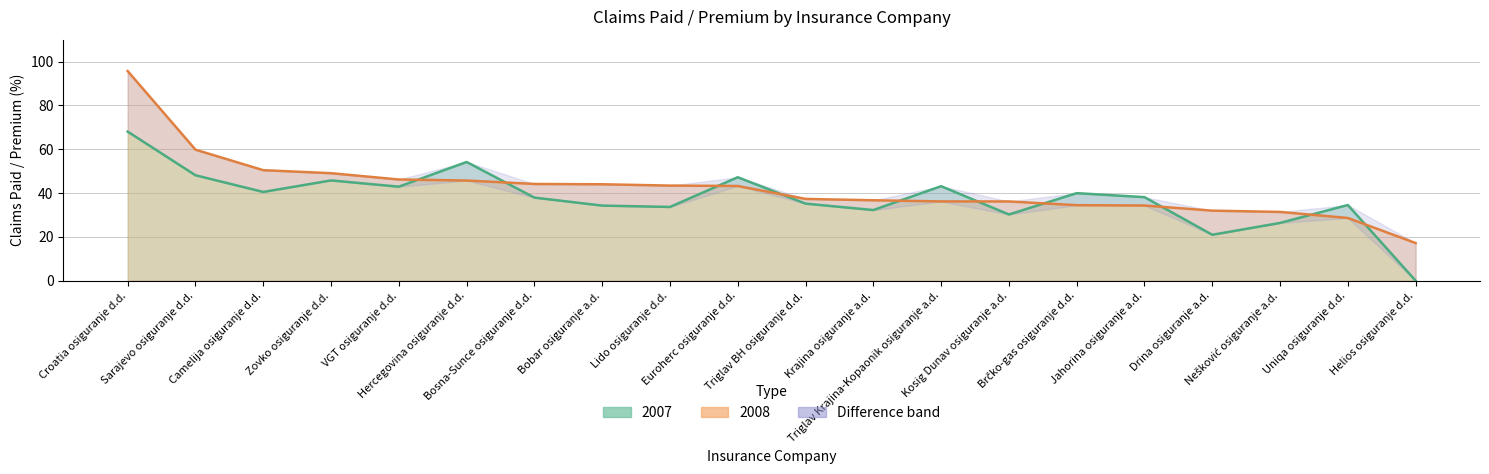

At which category is the sum across all series the highest?

Croatia osiguranje d.d.